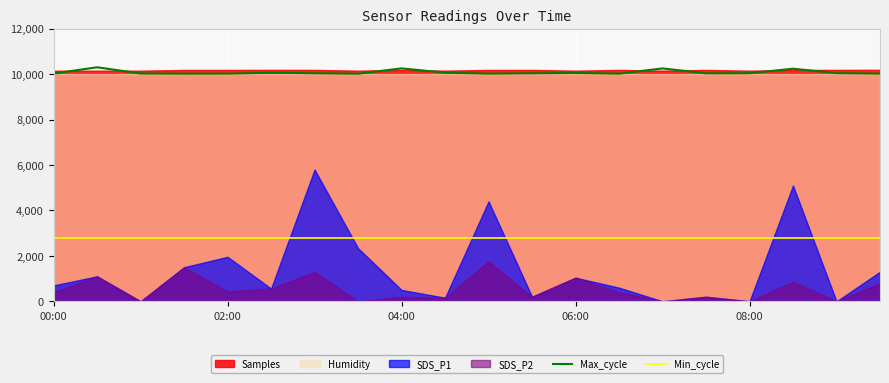

Does the chart display data point markers on the line(s)?

No